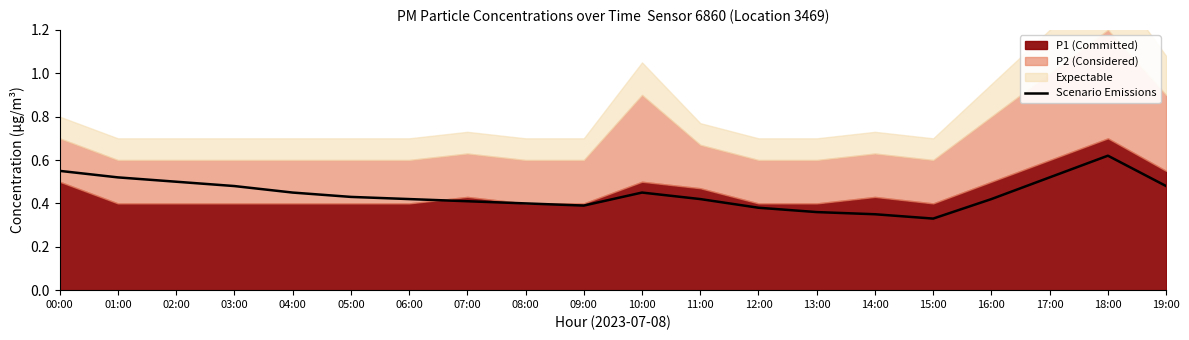

Reading left to right, extract all data points from this chart.

00:00=0.6	01:00=0.5	02:00=0.5	03:00=0.5	04:00=0.5	05:00=0.4	06:00=0.4	07:00=0.4	08:00=0.4	09:00=0.4	10:00=0.5	11:00=0.4	12:00=0.4	13:00=0.4	14:00=0.3	15:00=0.3	16:00=0.4	17:00=0.5	18:00=0.6	19:00=0.5